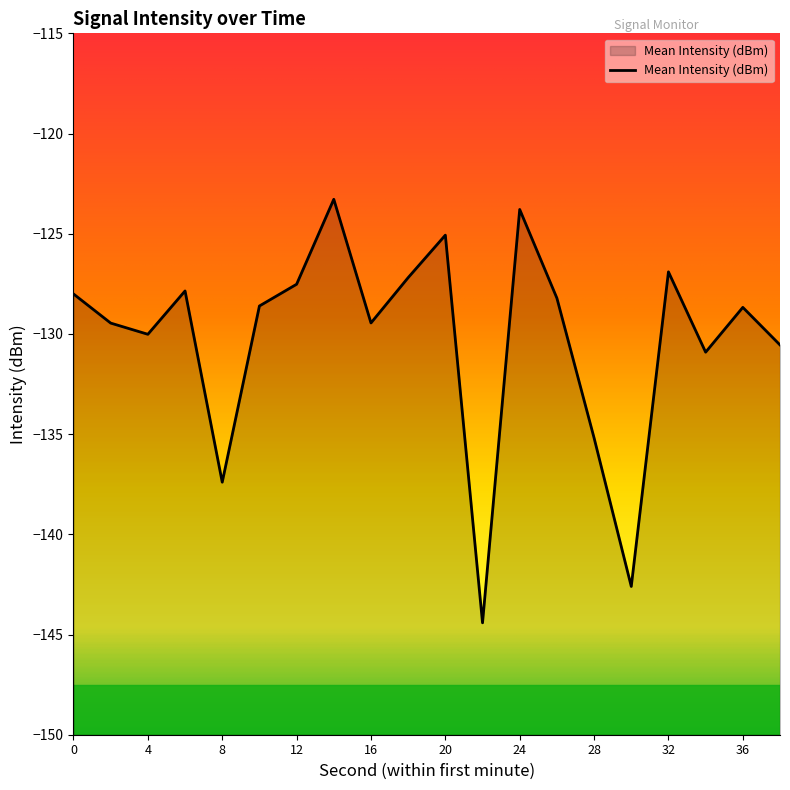

The chart shows a value of -79.2 at 32. True or false?

False